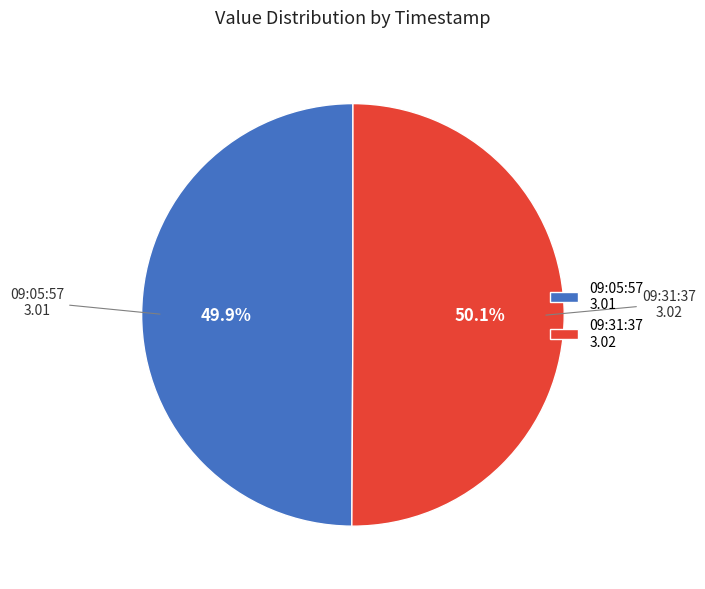

Is the sum of 09:05:57 3.01 and 09:31:37 3.02 greater than half?

Yes